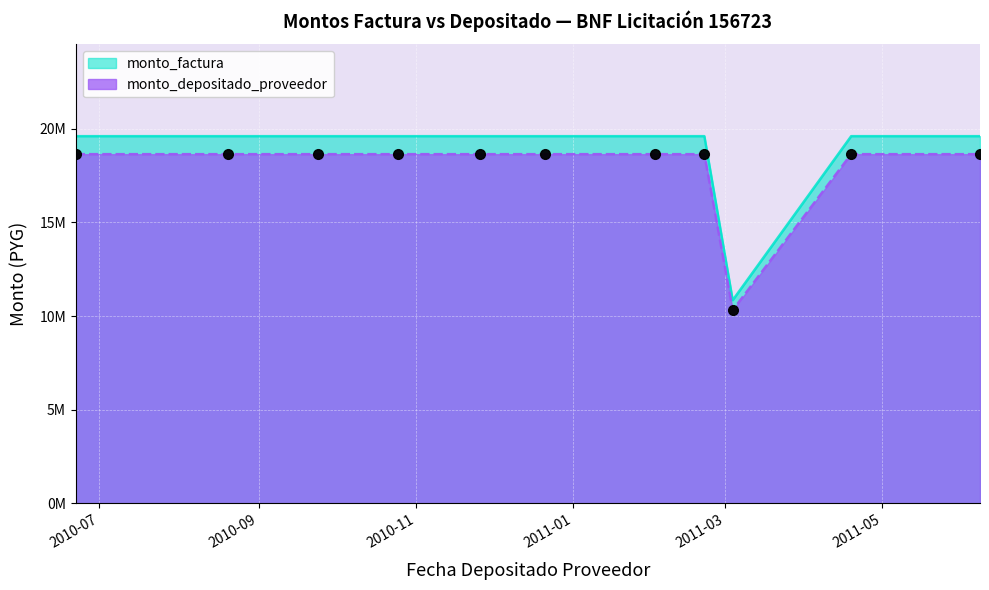

What is the value of the monto_depositado_proveedor point at the 8th from the left?

18642142